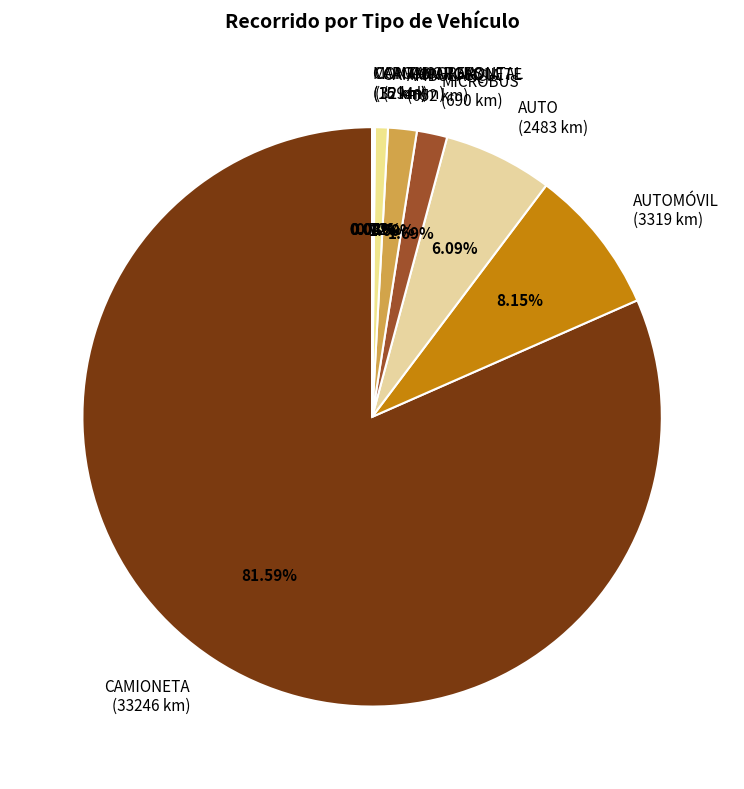

Which has a higher value, AUTOMÓVIL (3319 km) or CAMION VOLQUETE (294 km)?

AUTOMÓVIL (3319 km)